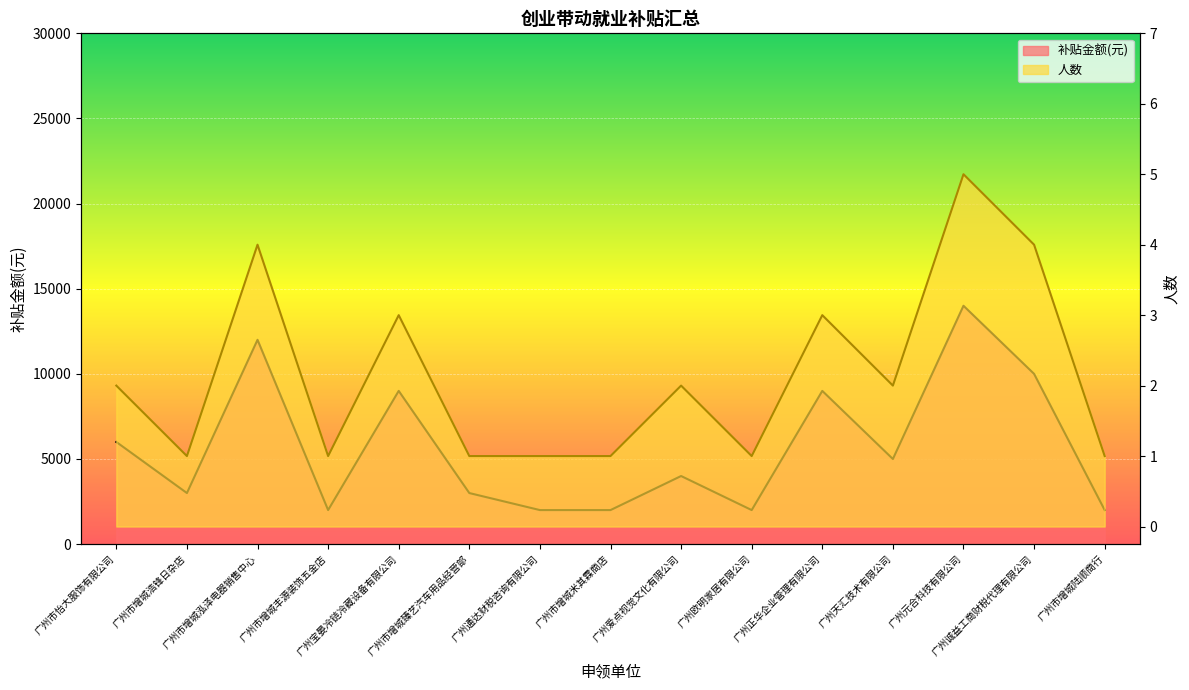

True or false: 人数 and 补贴金额(元) intersect in this chart.

False